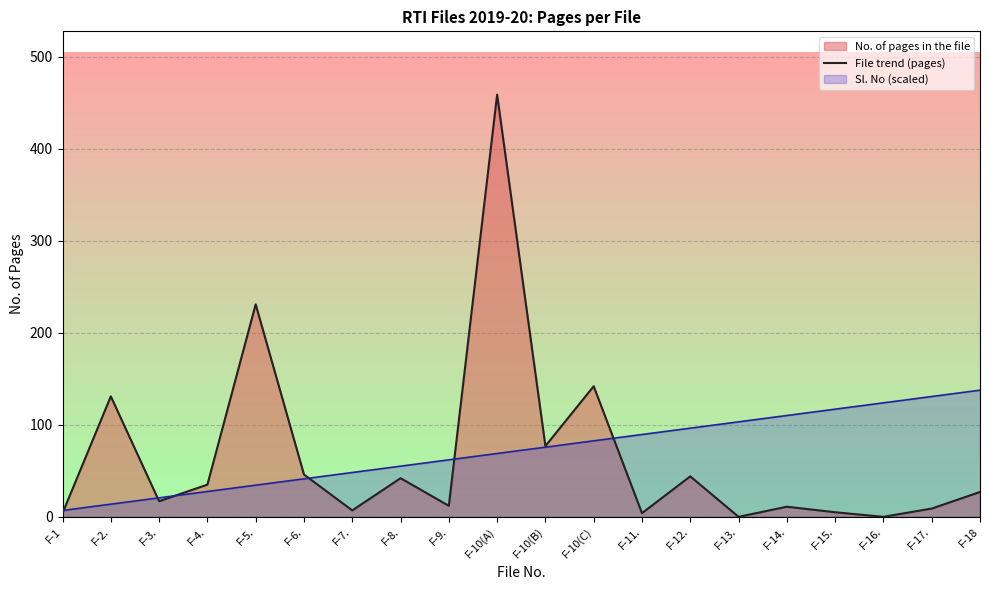

At which category does the chart reach its minimum across all series?

F-13.